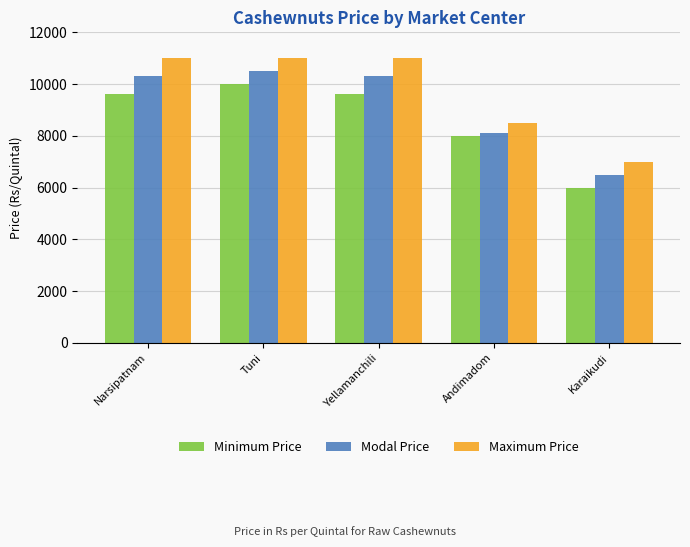

Which series has the largest total across all categories?

Maximum Price